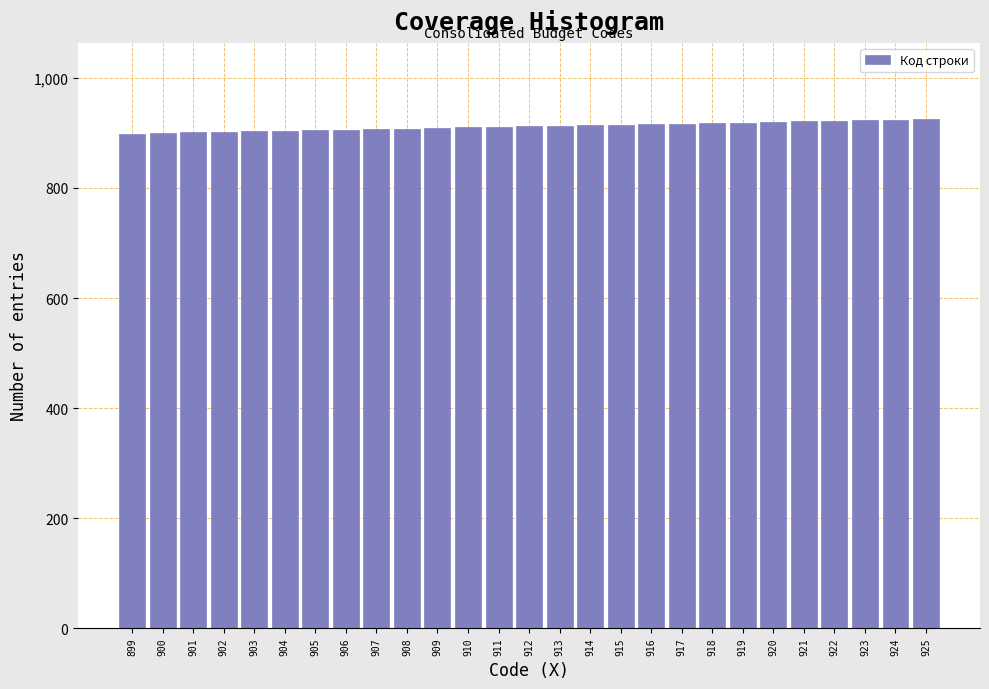

The value at 923 is 423. True or false?

False